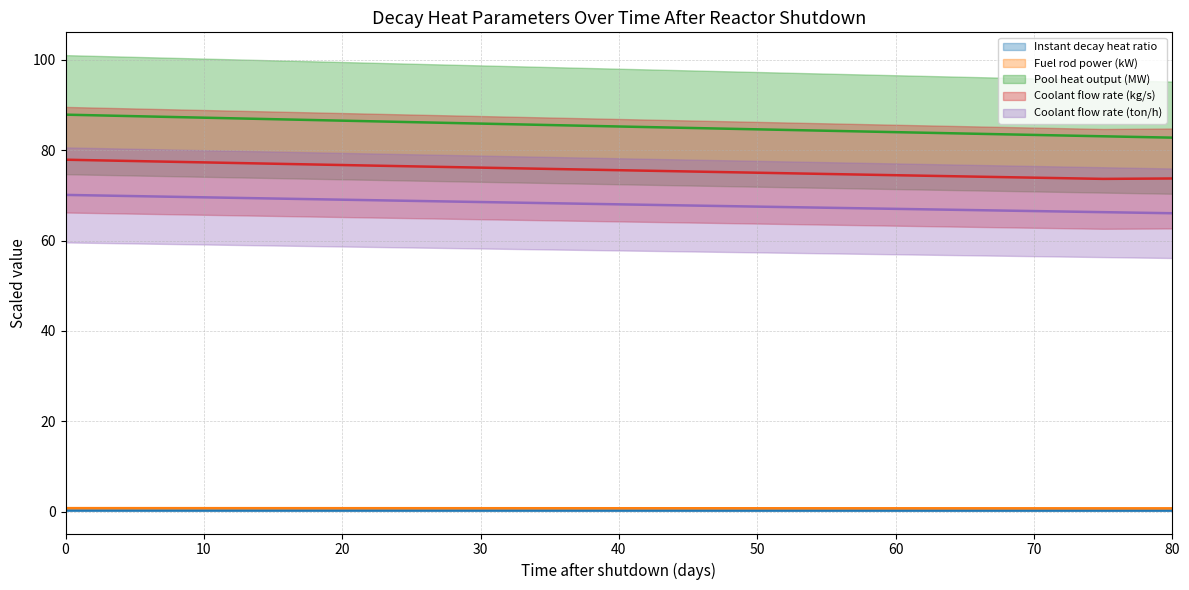

How many Fuel rod power (kW) values are between 0 and 1?

33